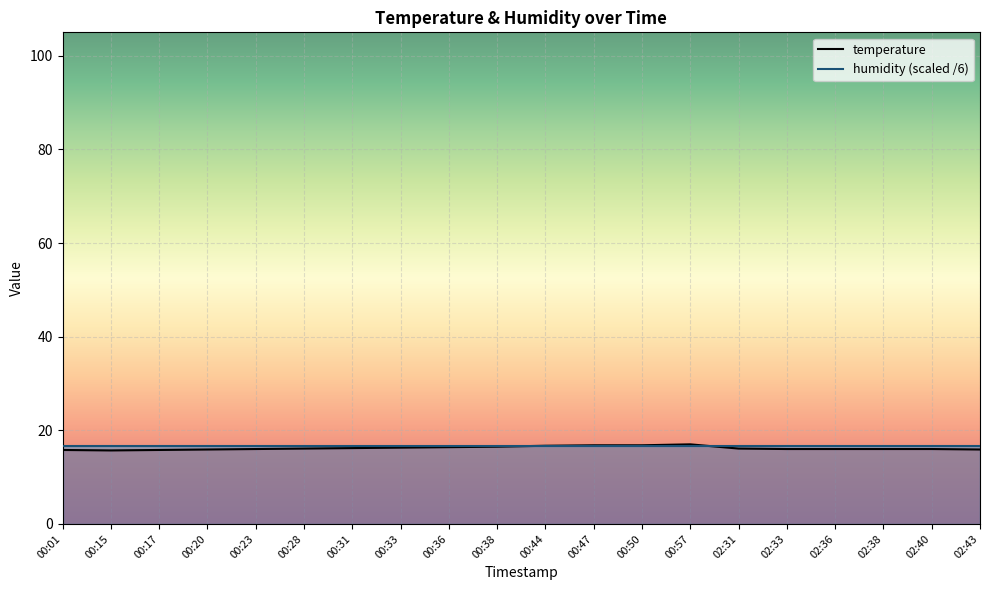

Rank the categories by value from lowest to highest.

00:15, 00:01, 00:17, 00:20, 02:43, 00:23, 02:33, 02:36, 02:38, 02:40, 00:28, 02:31, 00:31, 00:33, 00:36, 00:38, 00:44, 00:47, 00:50, 00:57